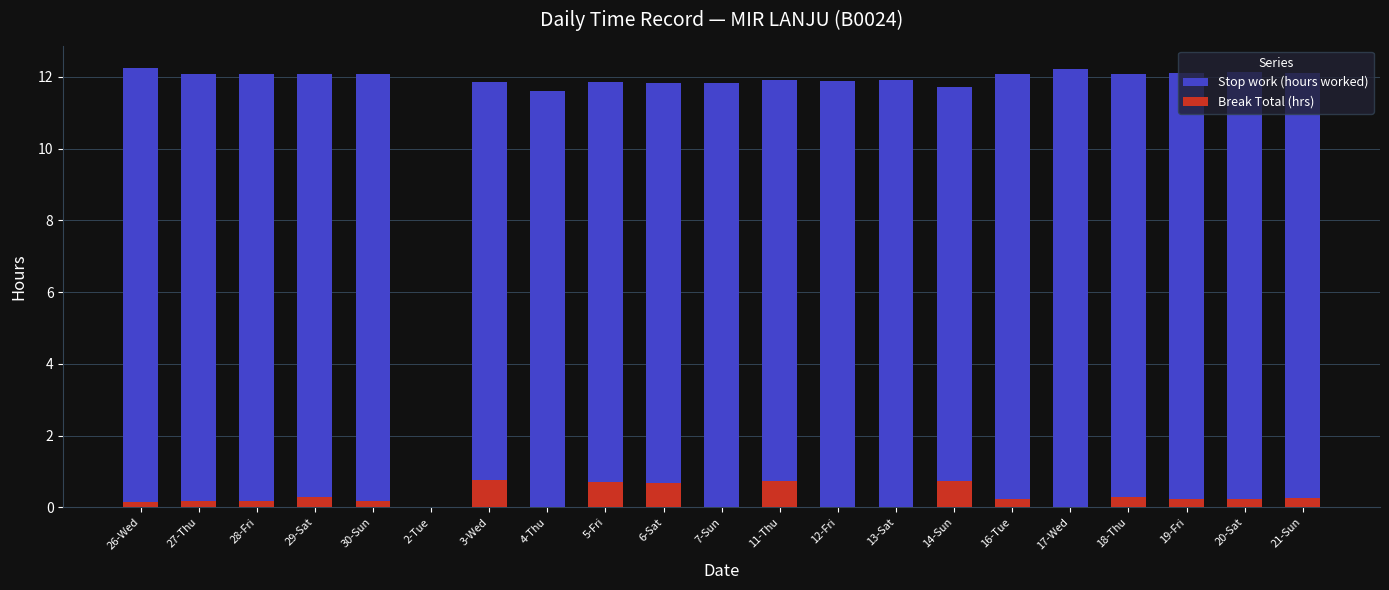

What is the approximate value of Stop work (hours worked) at 30-Sun?

12.1